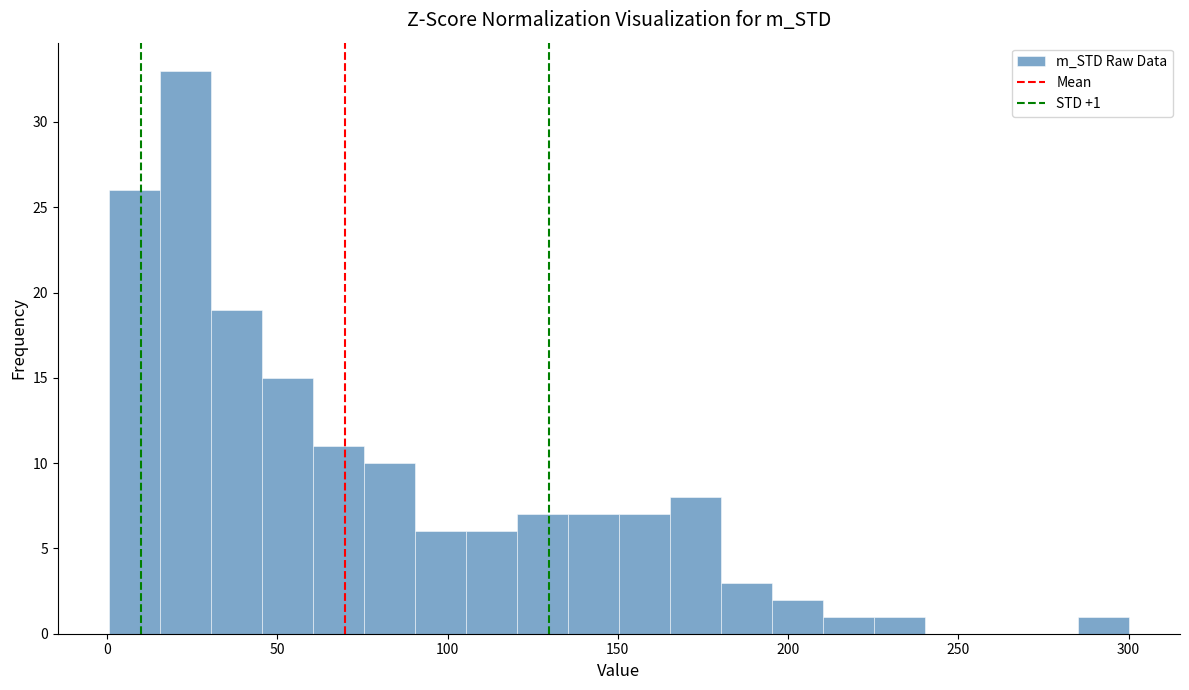

Around what value on the x-axis is the tallest bar? Give the approximate position of its centre, as read against the axis.

25